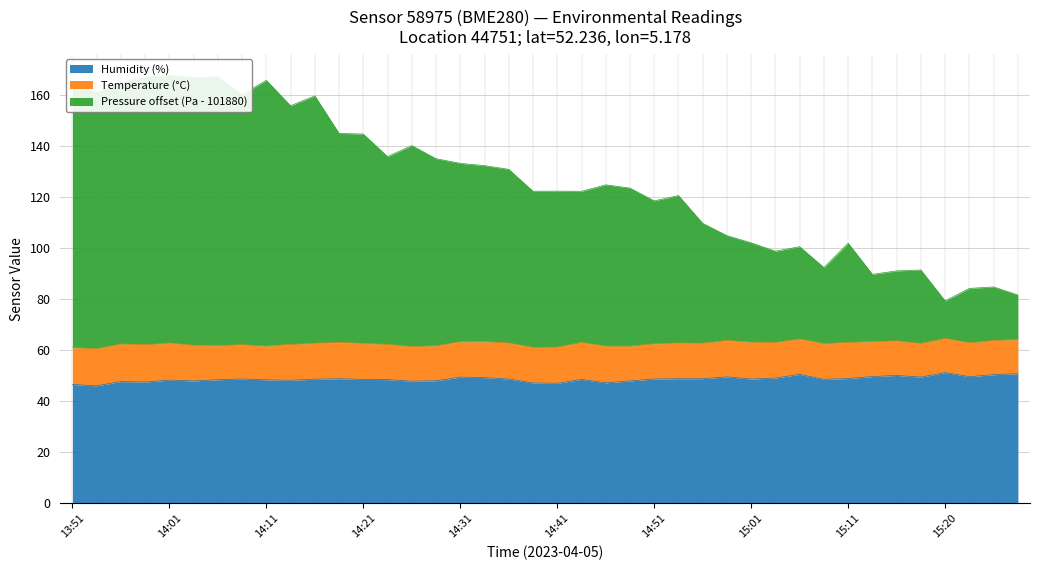

At which label is Humidity (%) closest to 48?

14:04